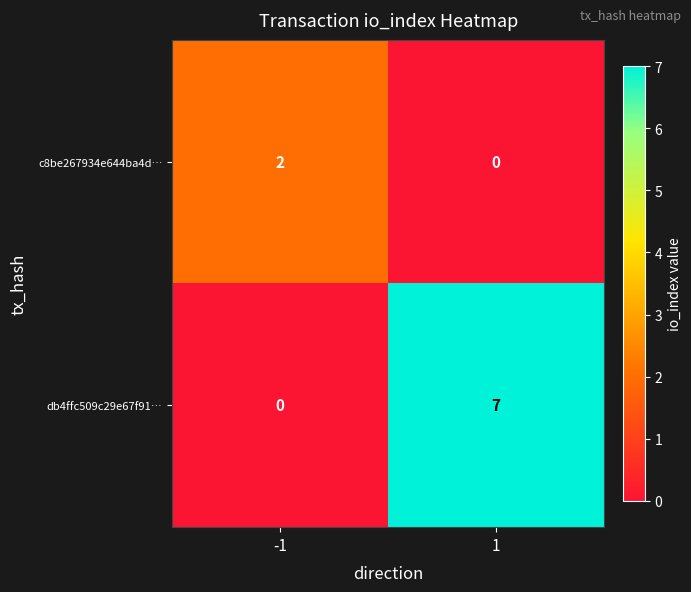

What is the average value of the db4ffc509c29e67f91… series?

4